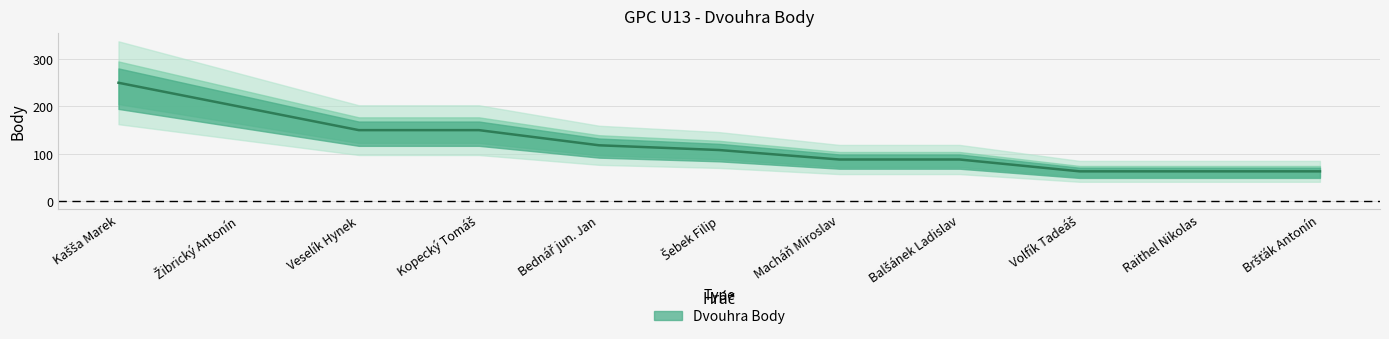

The chart shows a value of 63 at Bršťák Antonín. True or false?

True